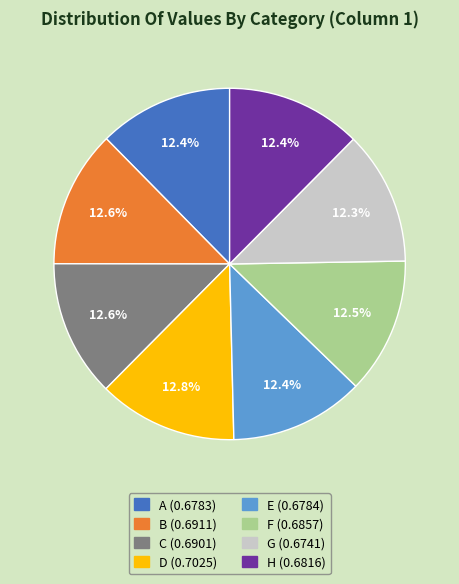

Combined, what portion of the pie is C and A?

25.0%